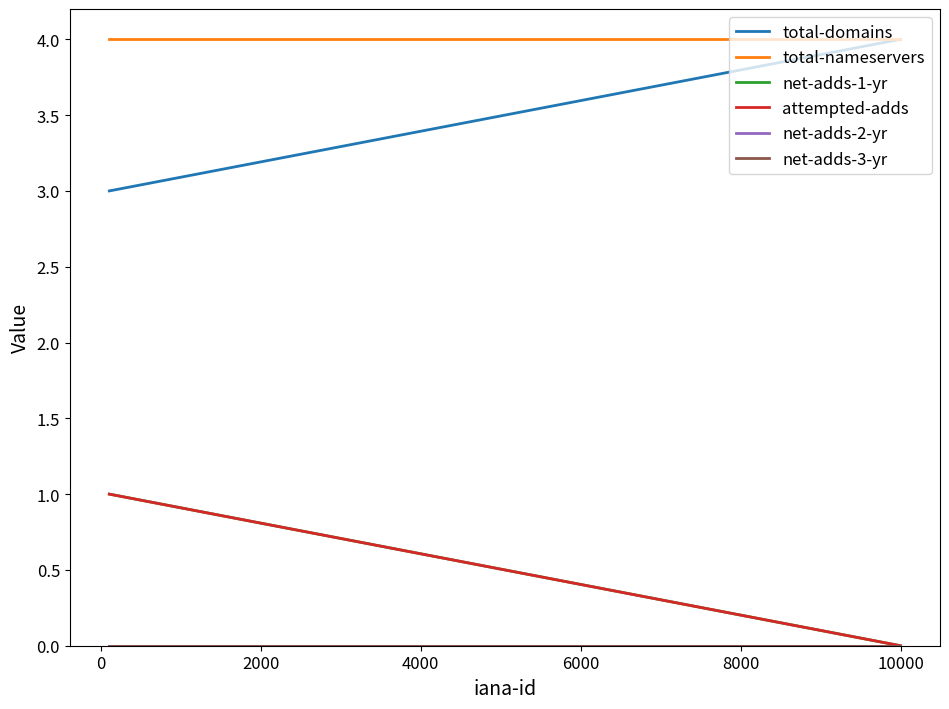

Reading left to right, extract all data points from this chart.

total-domains: 3	4
total-nameservers: 4	4
net-adds-1-yr: 1	0
attempted-adds: 1	0
net-adds-2-yr: 0	0
net-adds-3-yr: 0	0